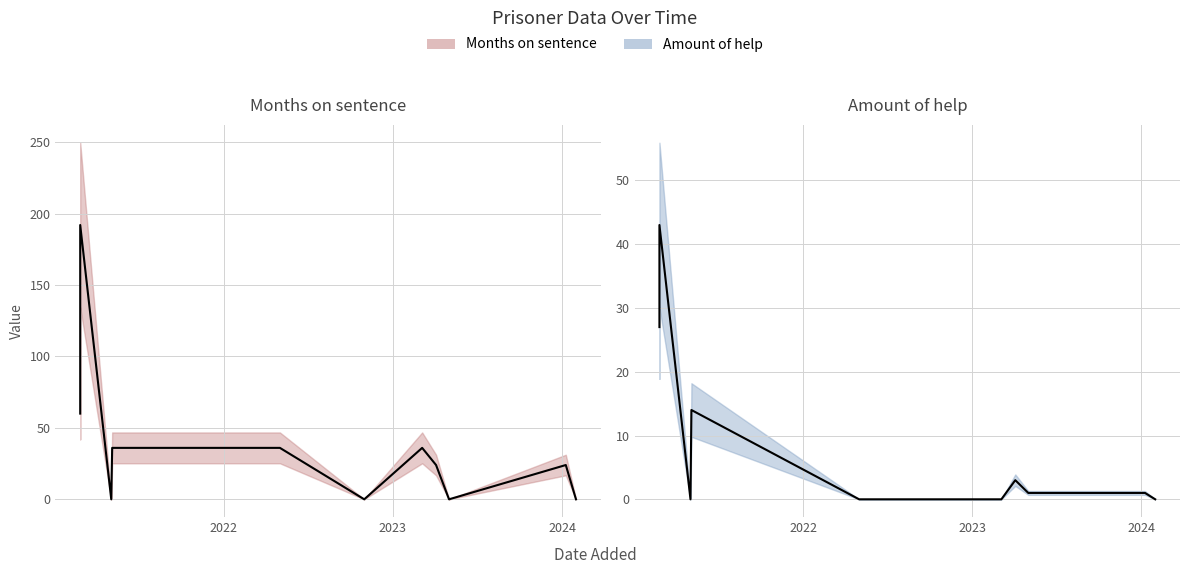

Reading left to right, extract all data points from this chart.

Months on sentence (mean): 60	192	0	36	36	0	36	24	0	24	0
Amount of help (mean): 27	43	0	14	0	0	0	3	1	1	0